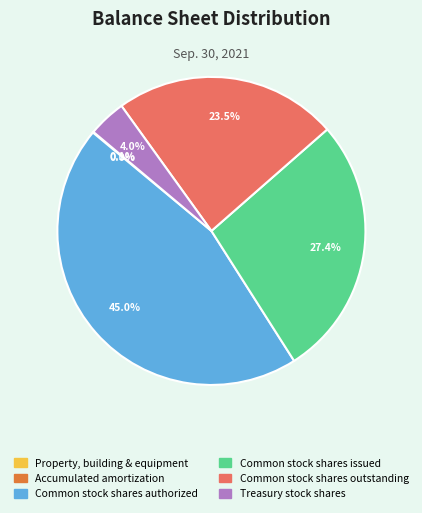

Is Common stock shares authorized the majority of the pie?

No